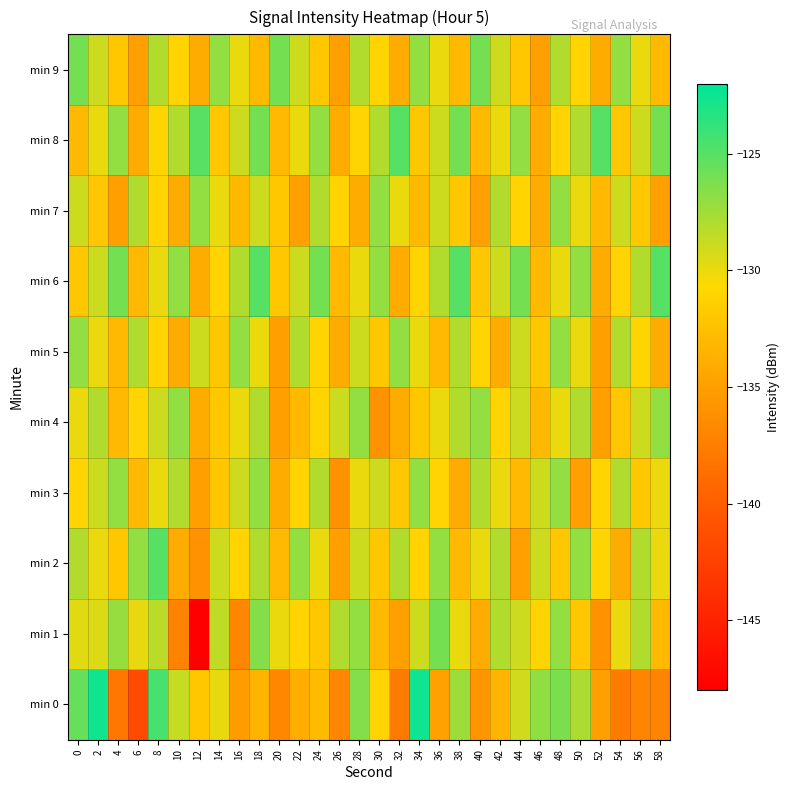

What is the maximum value shown in the chart?

-122.5